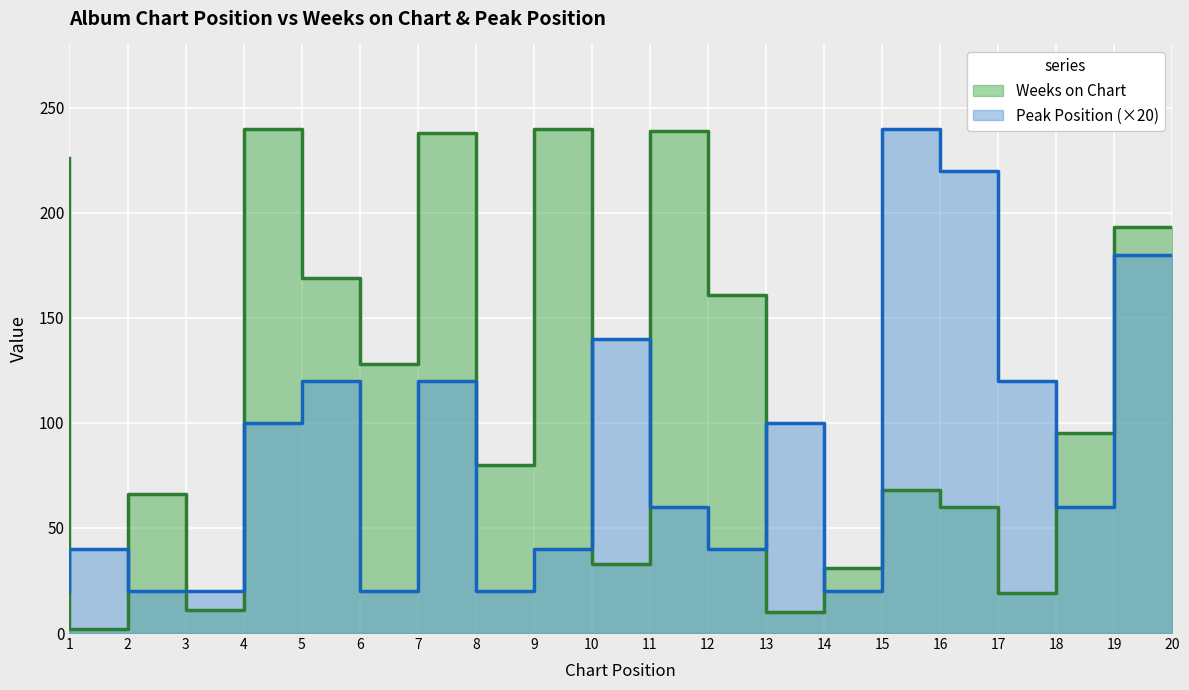

How many interior local peaks does the Weeks on Chart series have?

6